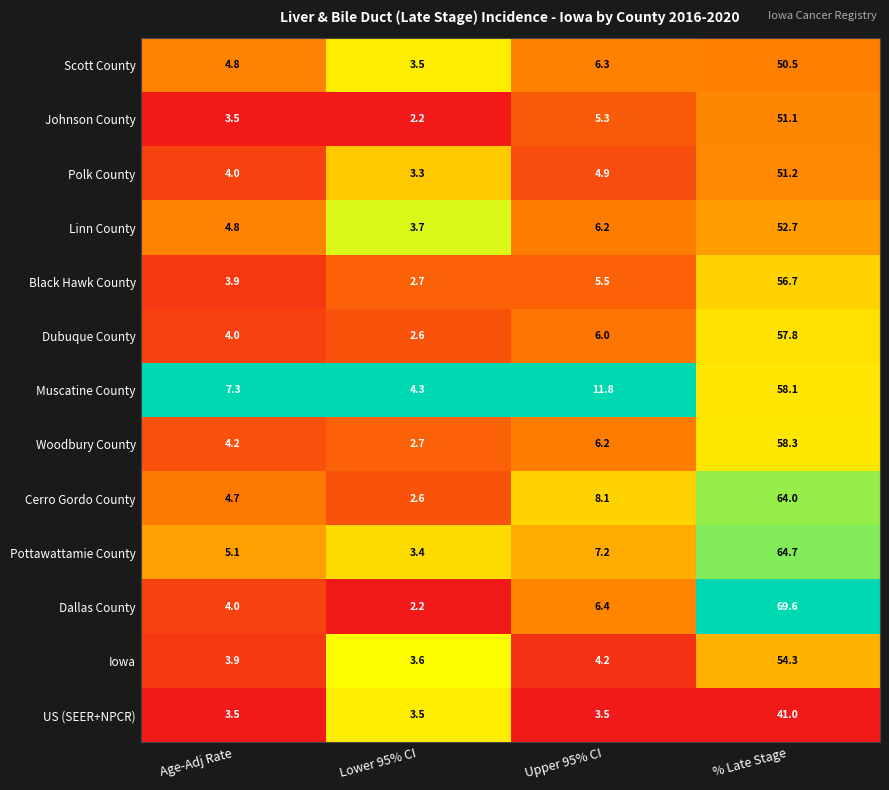

What is the difference between the second highest and minimum values in the Iowa series?

0.6